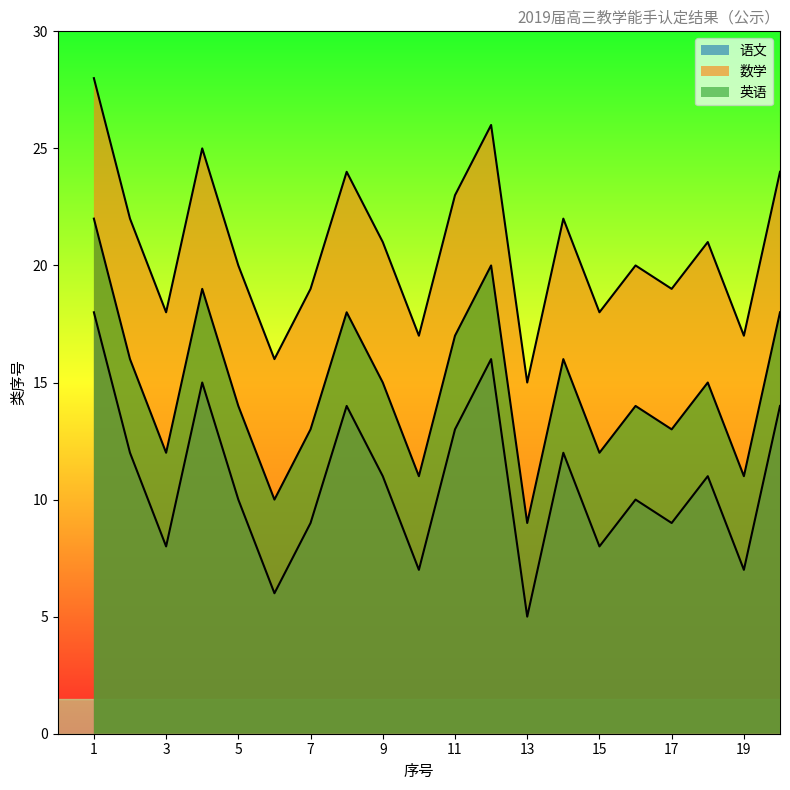

What is the value of the 英语 point at the 5th from the left?

14